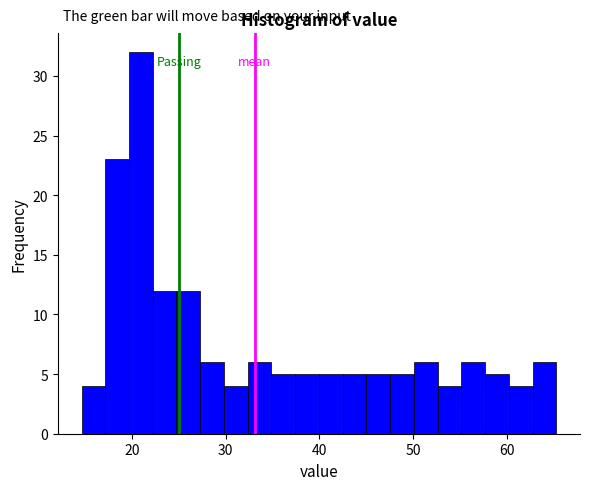

Read against the x-axis, roughly where is the centre of the tallest bar?

21